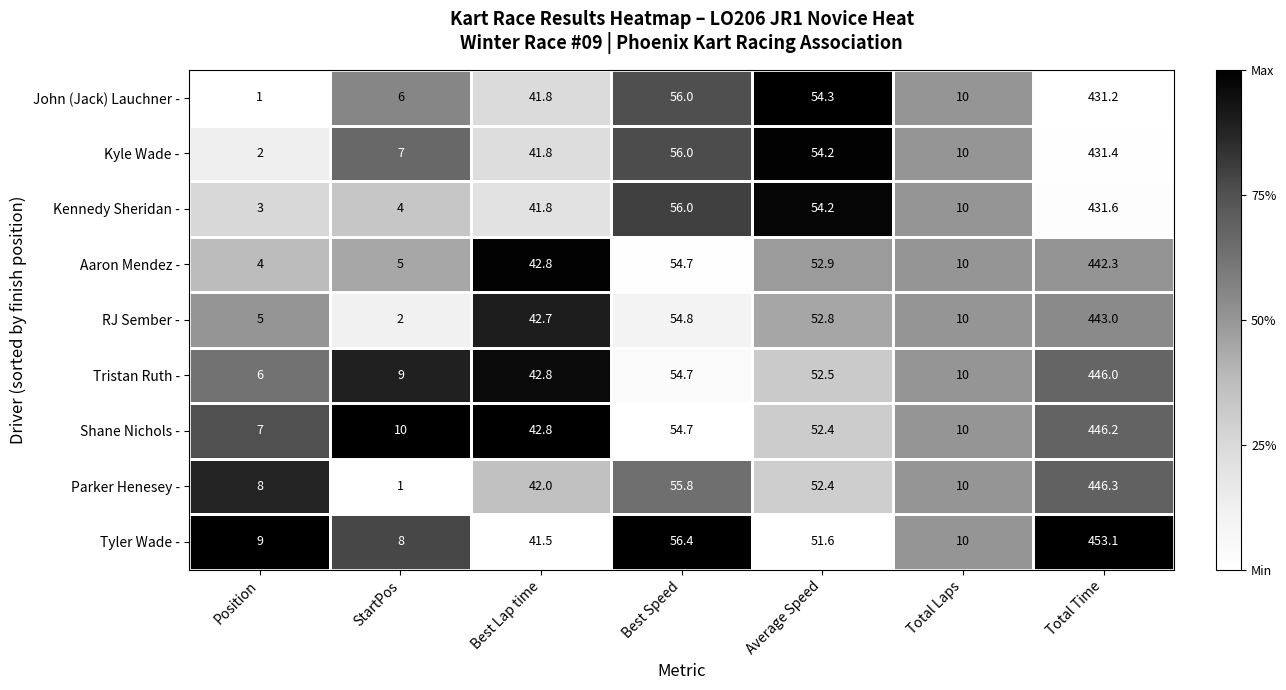

At Position, list the series in order from smallest to largest.

John (Jack) Lauchner -, Kyle Wade -, Kennedy Sheridan -, Aaron Mendez -, RJ Sember -, Tristan Ruth -, Shane Nichols -, Parker Henesey -, Tyler Wade -